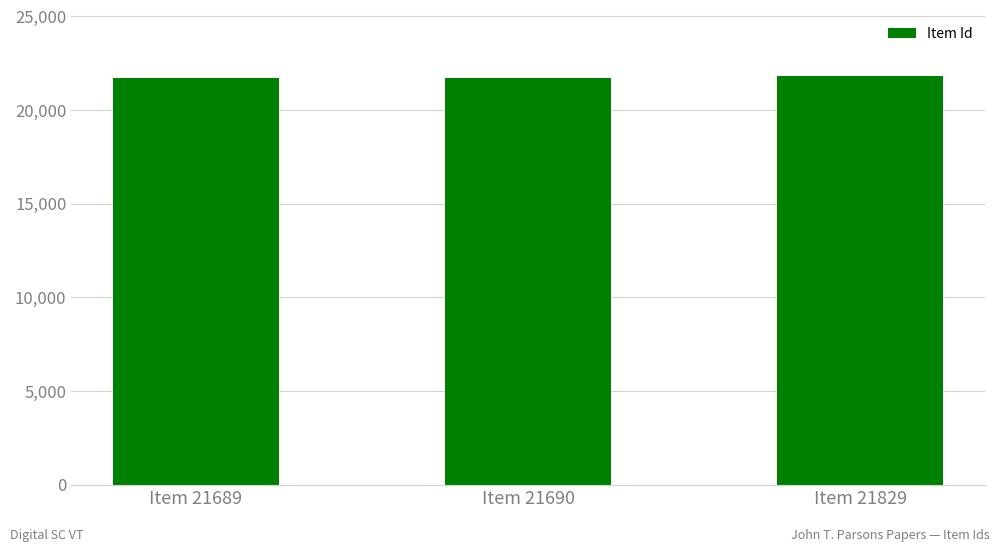

What is the greatest value displayed?

21829